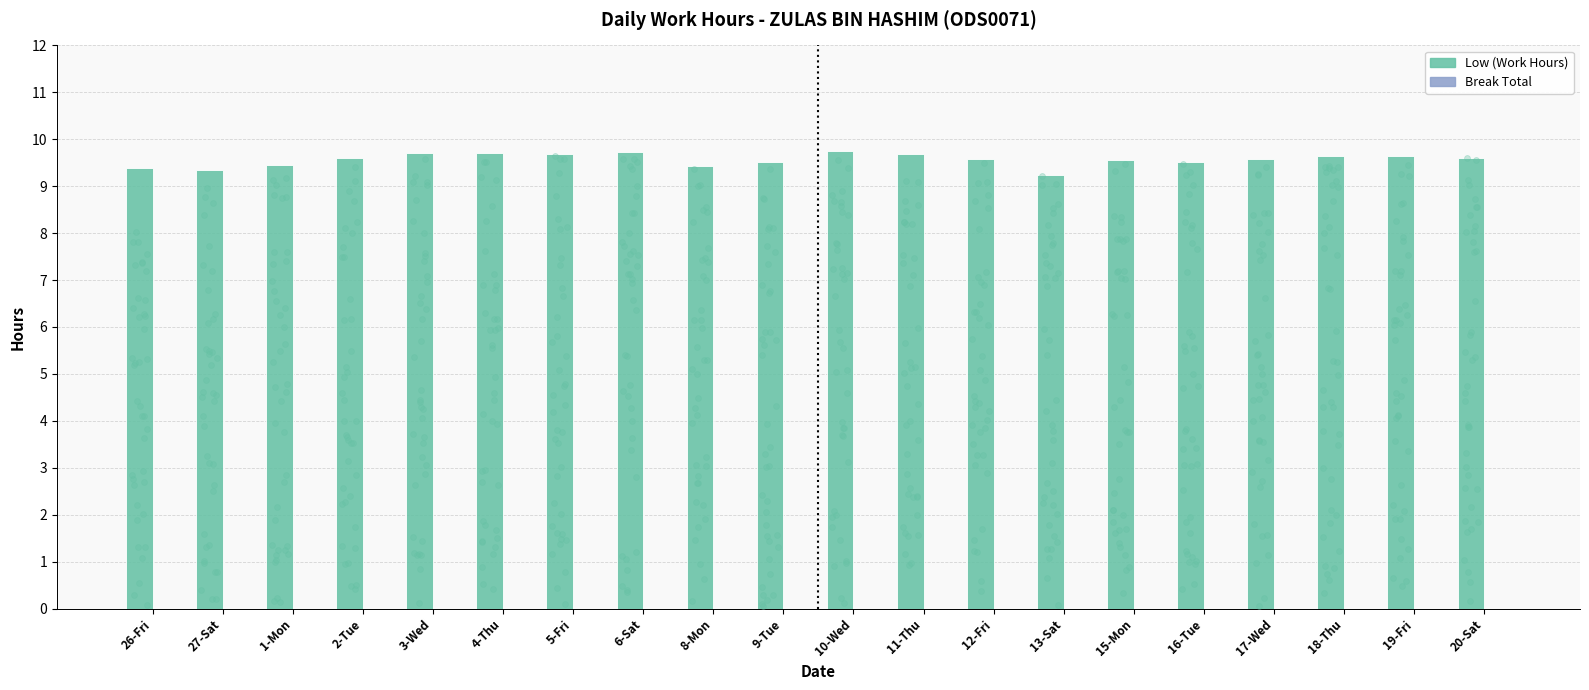

At which category is the sum across all series the highest?

10-Wed